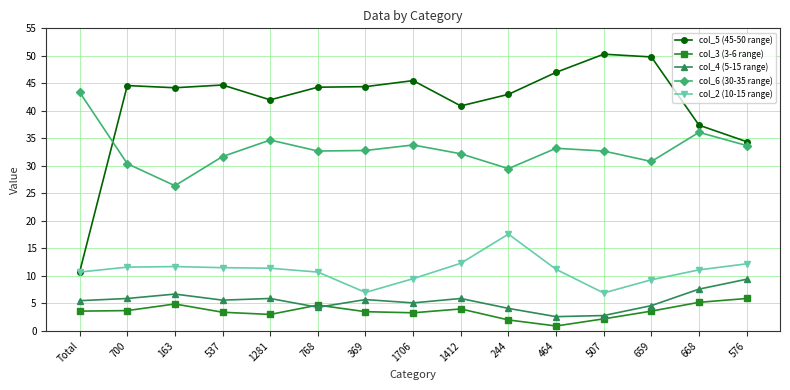

What is the label of the 2nd point from the left?

700